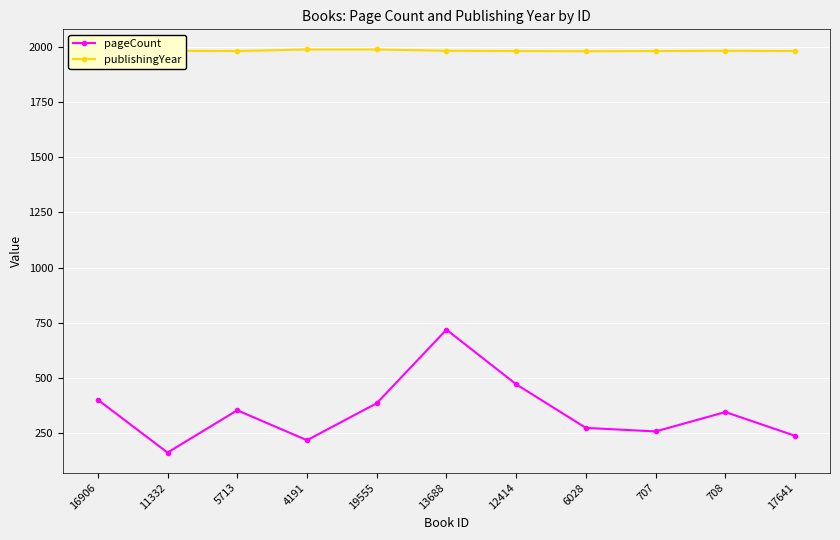

How many lines are shown in the chart?

2